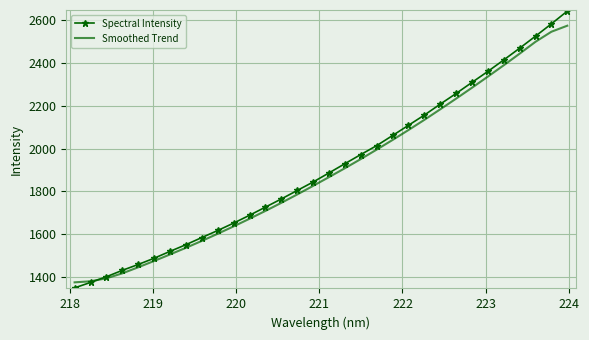

Which series has the largest range (max minus min)?

Spectral Intensity